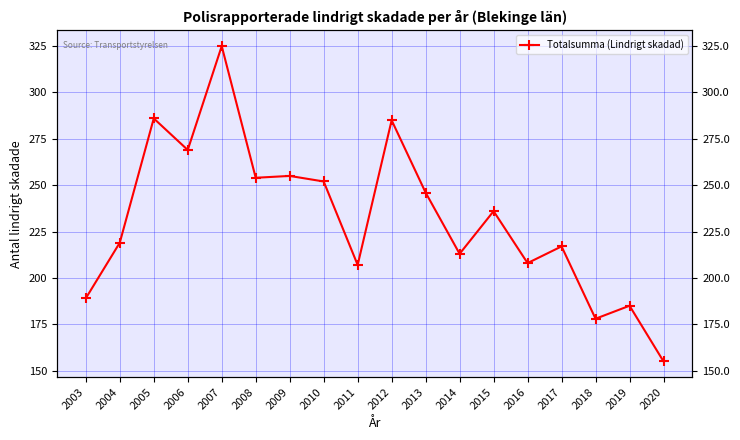

What is the average value?

232